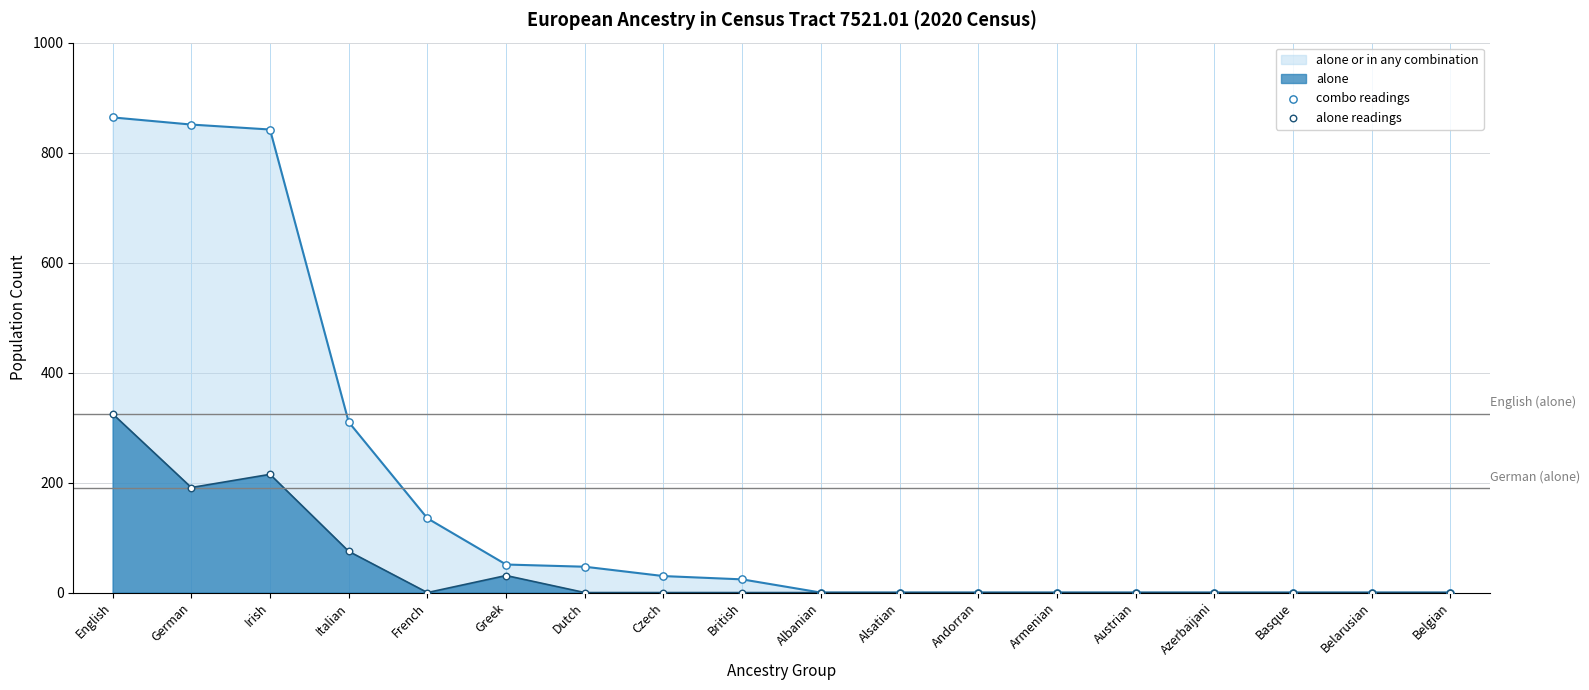

Which series has the largest Y range (max minus min)?

combo readings